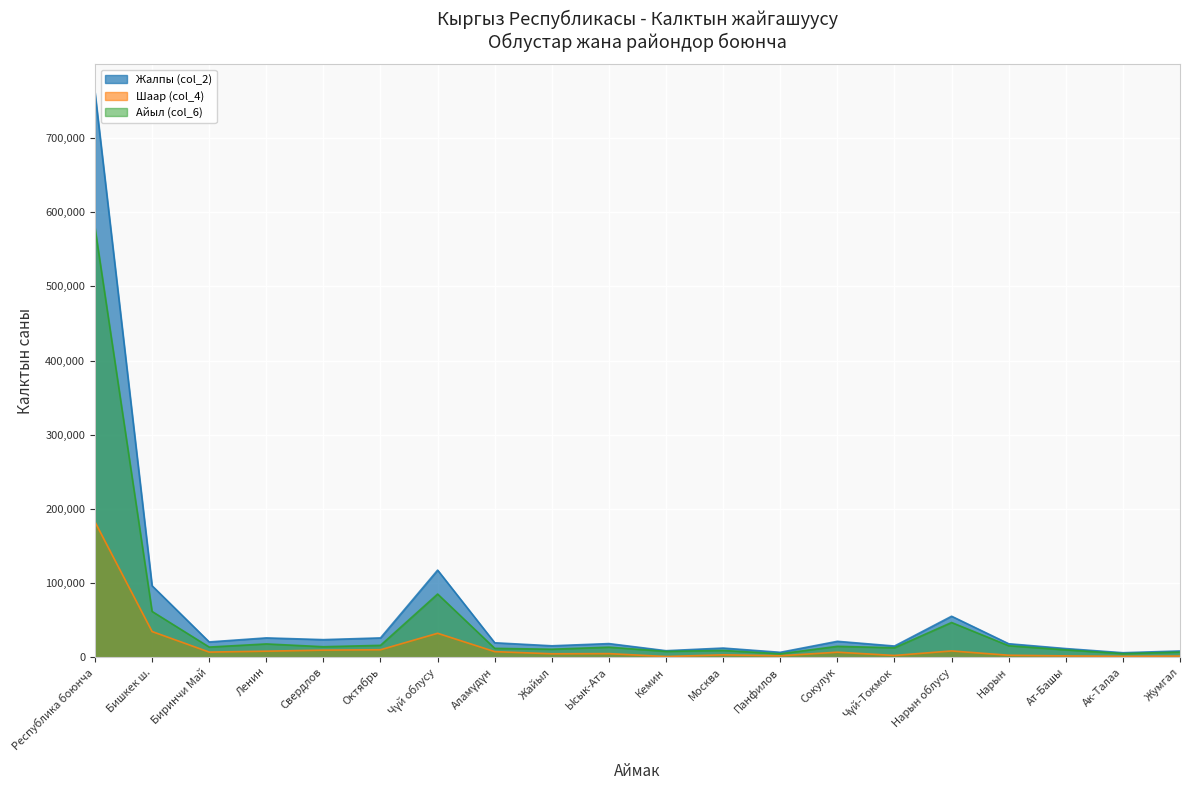

True or false: Жалпы (col_2) has a value of 19472 at Аламүдүн.

True